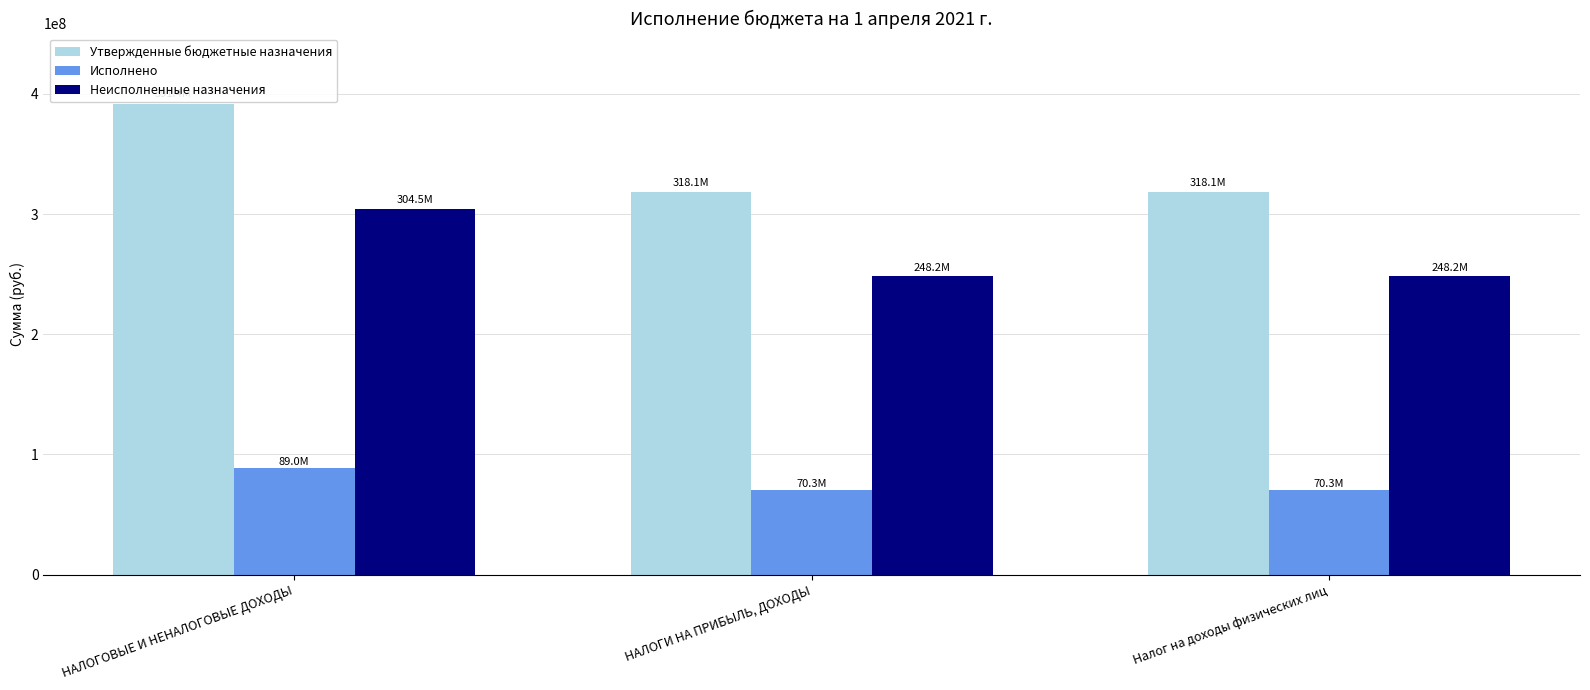

Reading left to right, transcribe all the data shown in this chart.

Утвержденные бюджетные назначения: НАЛОГОВЫЕ И НЕНАЛОГОВЫЕ ДОХОДЫ=391423900.0	НАЛОГИ НА ПРИБЫЛЬ, ДОХОДЫ=318072000.0	Налог на доходы физических лиц=318072000.0
Исполнено: НАЛОГОВЫЕ И НЕНАЛОГОВЫЕ ДОХОДЫ=88987333.1	НАЛОГИ НА ПРИБЫЛЬ, ДОХОДЫ=70282145.3	Налог на доходы физических лиц=70282145.3
Неисполненные назначения: НАЛОГОВЫЕ И НЕНАЛОГОВЫЕ ДОХОДЫ=304538071.0	НАЛОГИ НА ПРИБЫЛЬ, ДОХОДЫ=248196664.8	Налог на доходы физических лиц=248196664.8